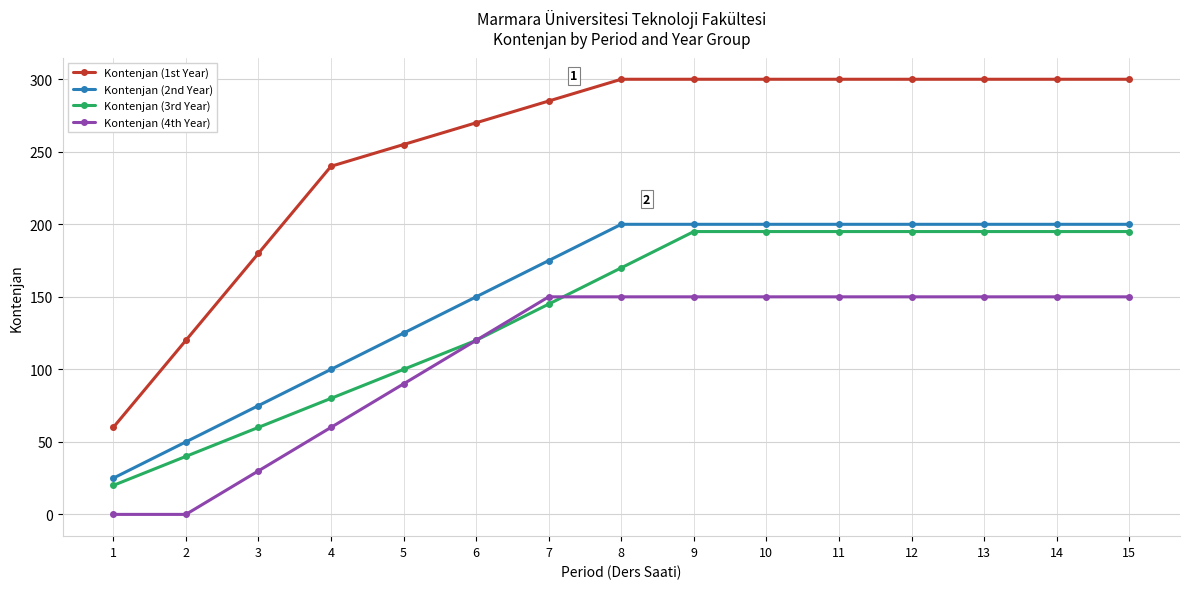

Is it true that Kontenjan (3rd Year) equals 120 at 6?

True